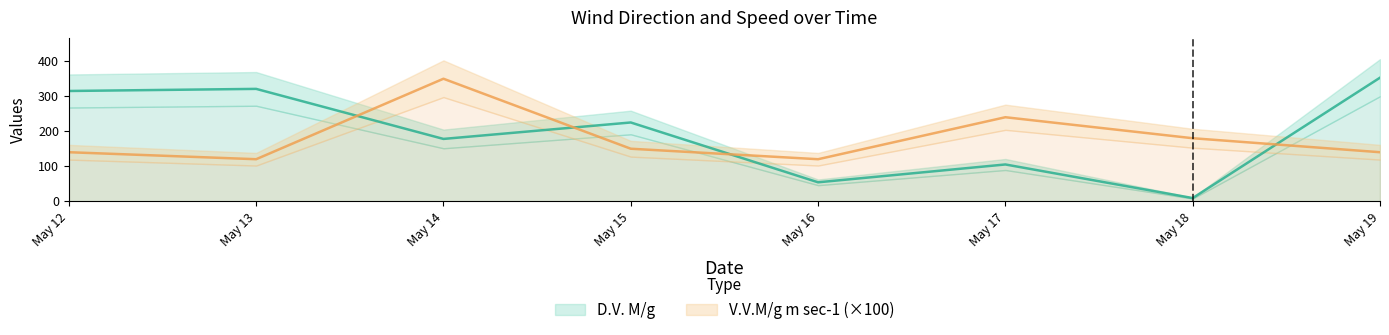

True or false: D.V. M/g has more than 2 points higher than both neighbors.

True